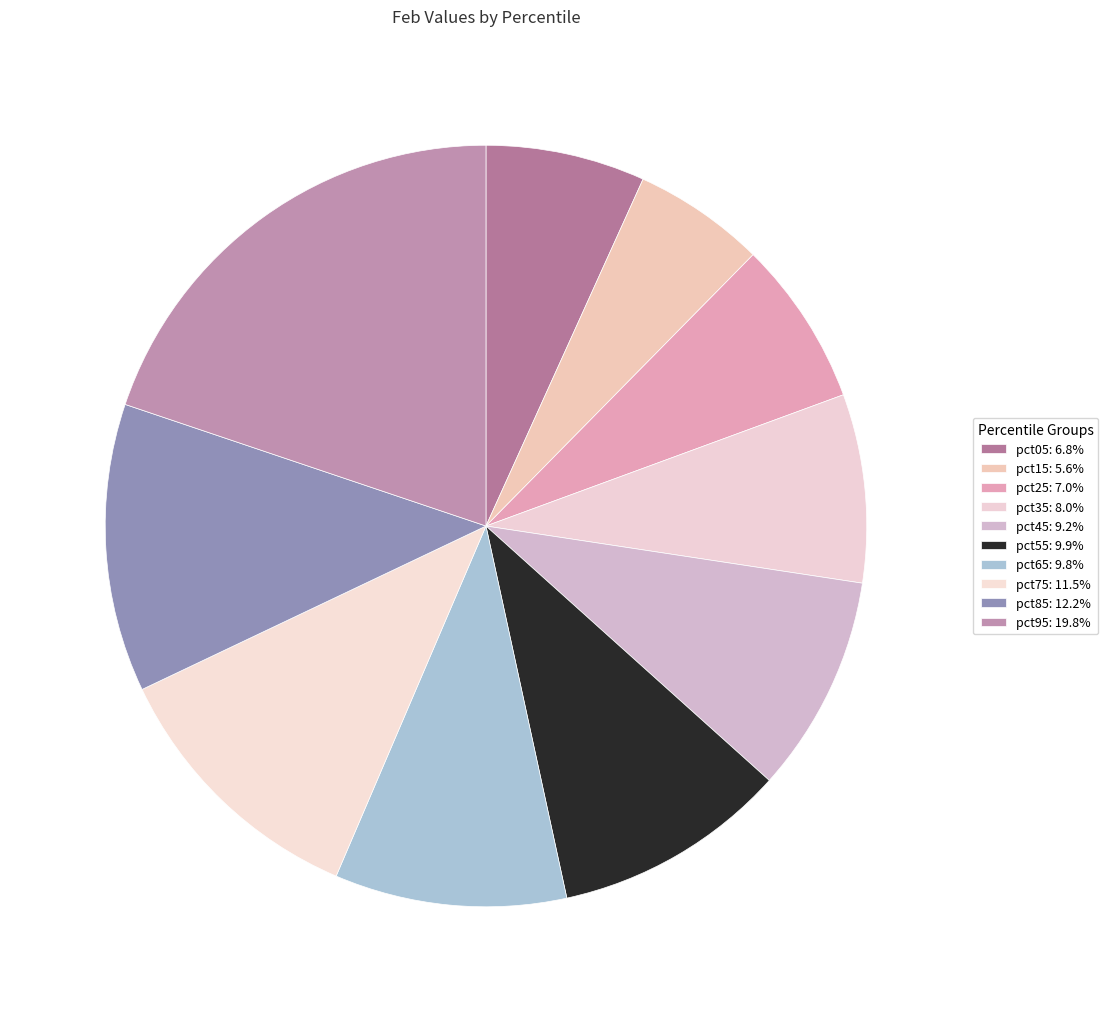

How many segments does this pie chart have?

10